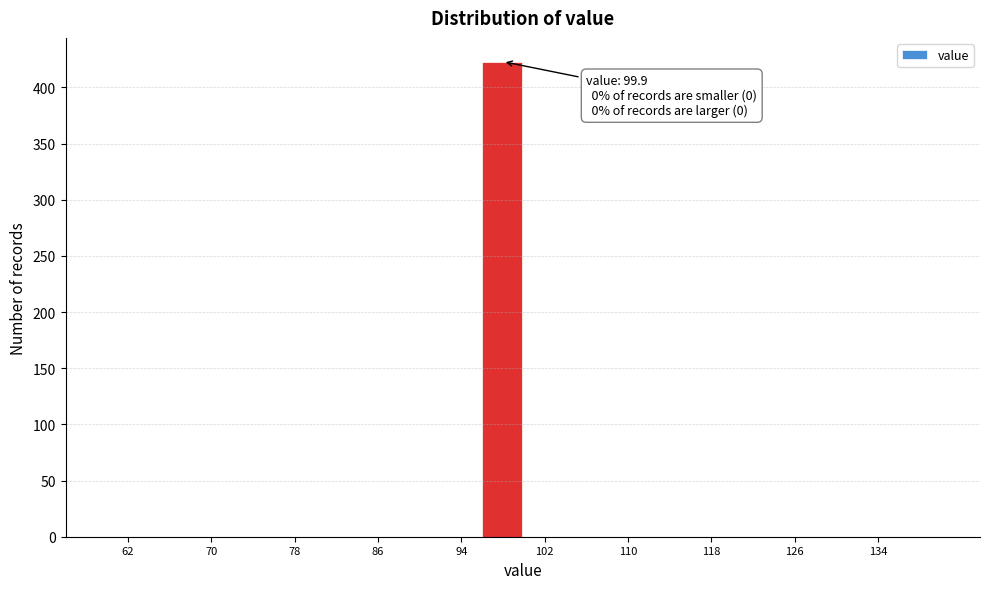

Over which range of the x-axis is the bar tallest?

96 to 100